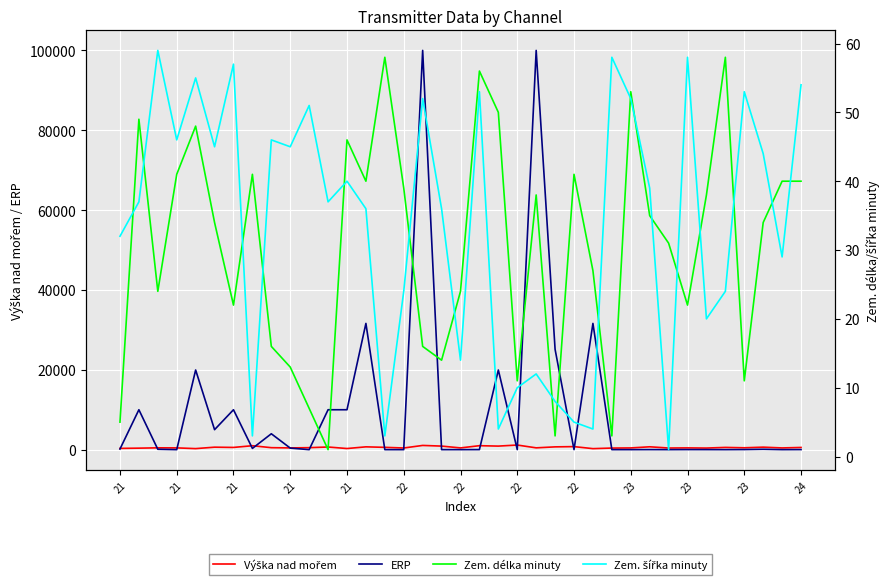

What are all the series names shown in the legend?

Výška nad mořem, ERP, Zem. délka minuty, Zem. šířka minuty